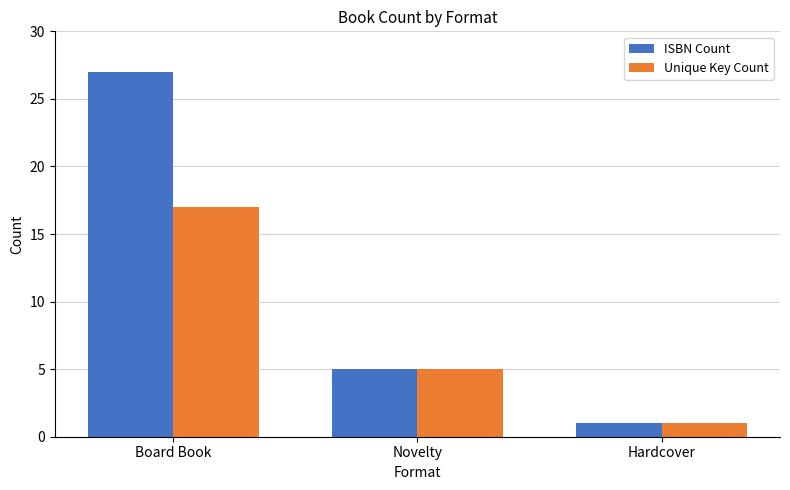

Which series has the largest total across all categories?

ISBN Count